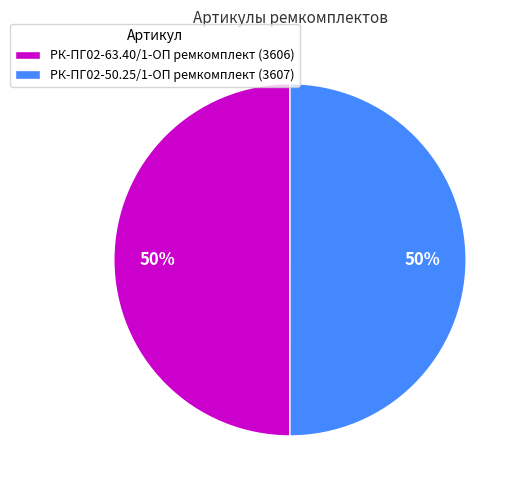

Is it true that РК-ПГ02-50.25/1-ОП ремкомплект (3607) is 50% of the pie?

True